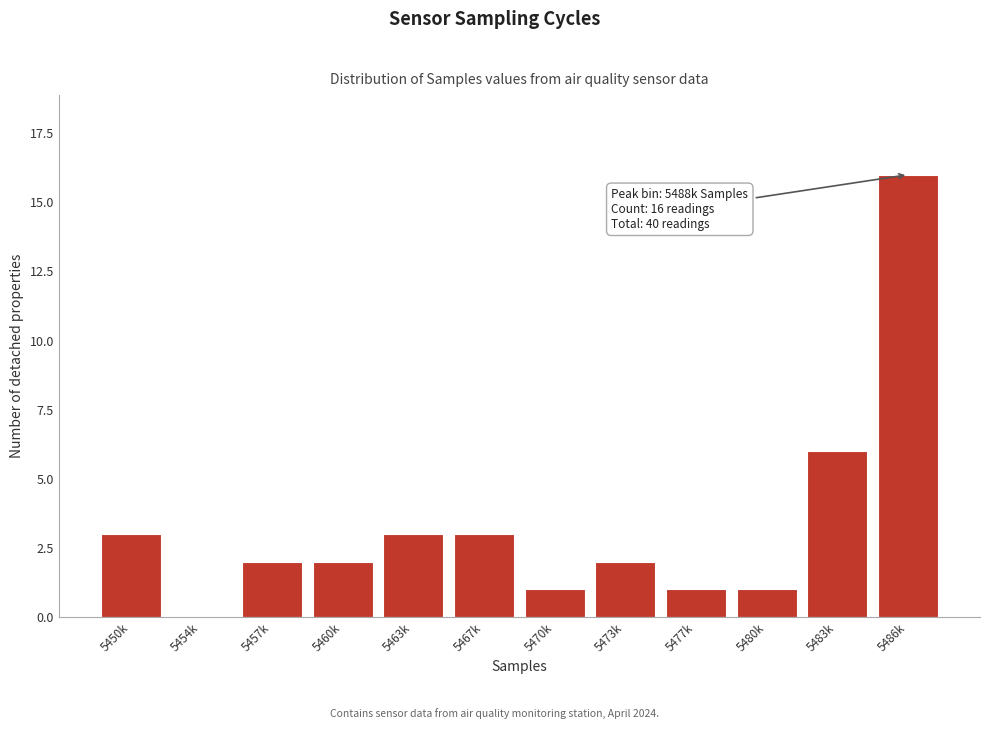

Reading left to right, transcribe all the data shown in this chart.

5450k=3	5454k=0	5457k=2	5460k=2	5463k=3	5467k=3	5470k=1	5473k=2	5477k=1	5480k=1	5483k=6	5486k=16